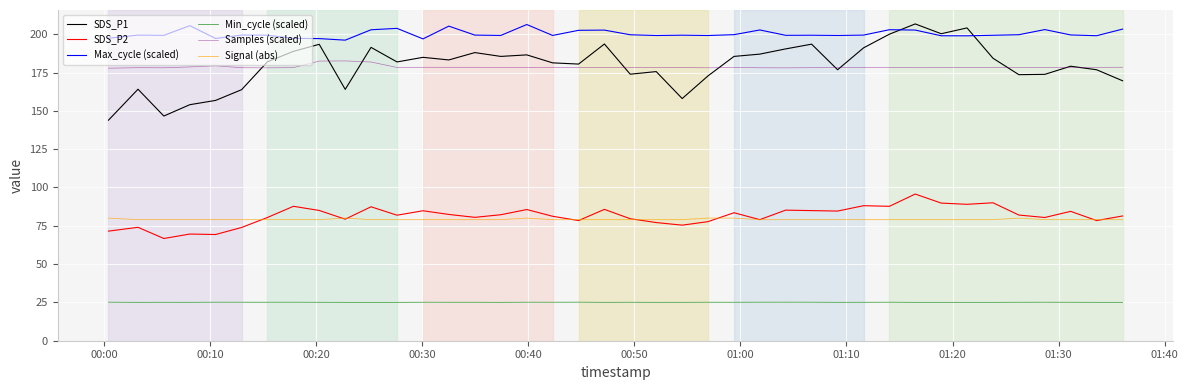

Which series has the widest spread of values?

SDS_P1